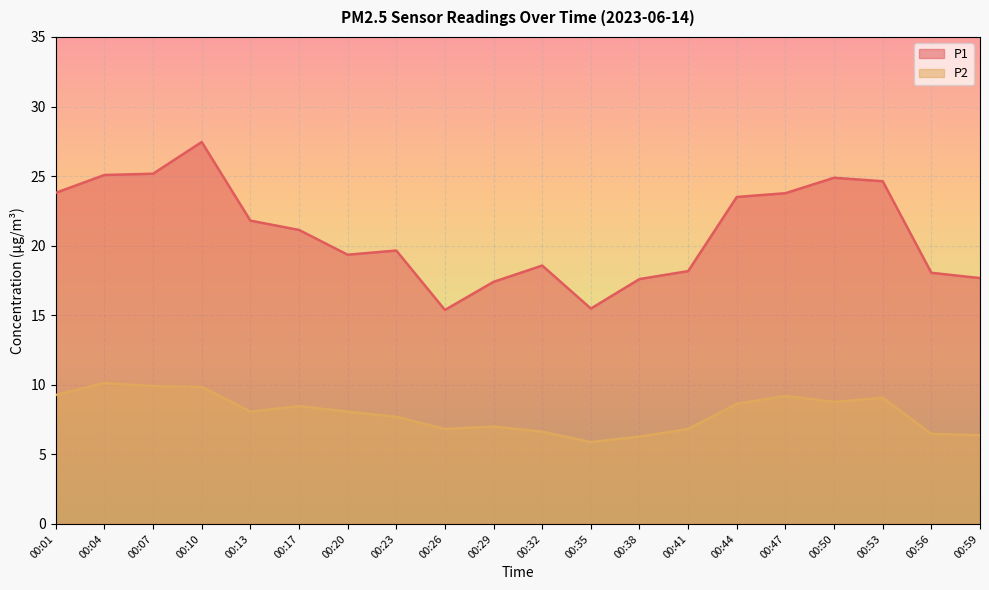

Reading left to right, transcribe all the data shown in this chart.

P1: 23.8	25.1	25.2	27.4	21.8	21.1	19.4	19.6	15.4	17.4	18.6	15.5	17.6	18.2	23.5	23.8	24.9	24.6	18.1	17.7
P2: 9.3	10.1	9.9	9.8	8.1	8.5	8.1	7.7	6.8	7.0	6.6	5.9	6.3	6.8	8.6	9.2	8.8	9.1	6.5	6.4